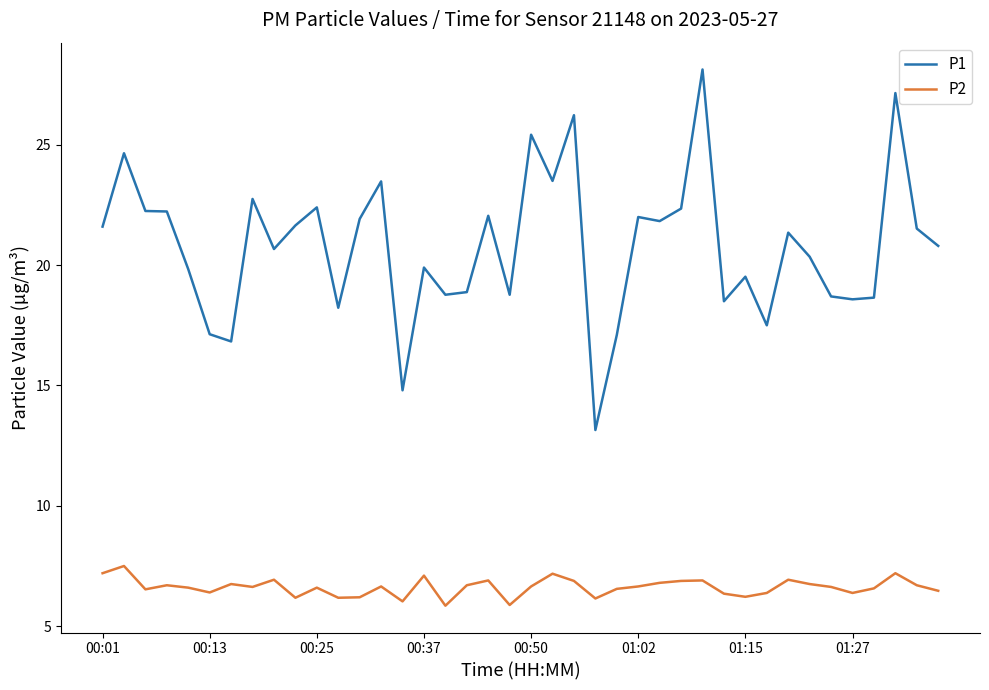

How many values in the P1 series exceed 21?

20